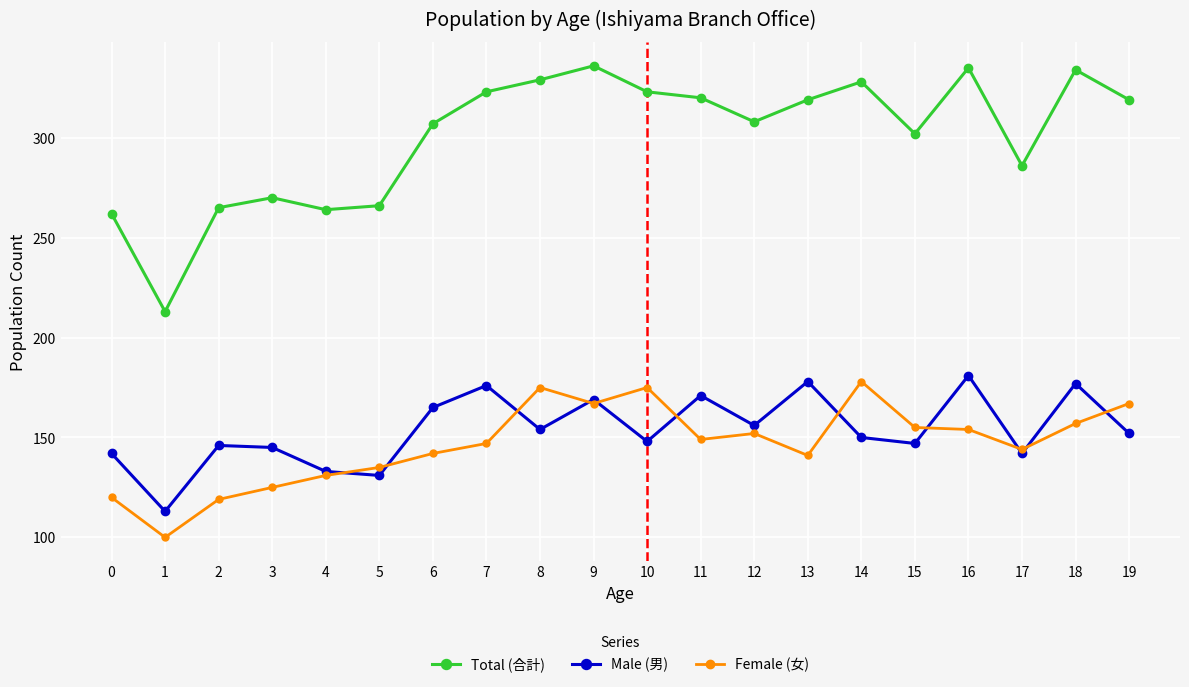

List the series in order of their peak value, lowest first.

Female (女), Male (男), Total (合計)